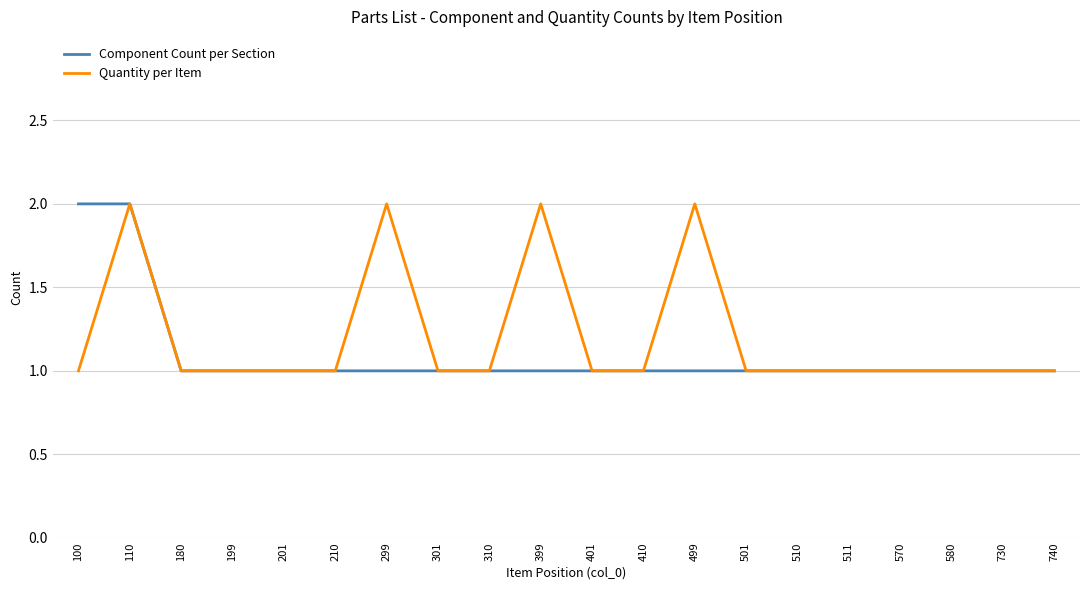

The Component Count per Section series shows 3 at 100. True or false?

False